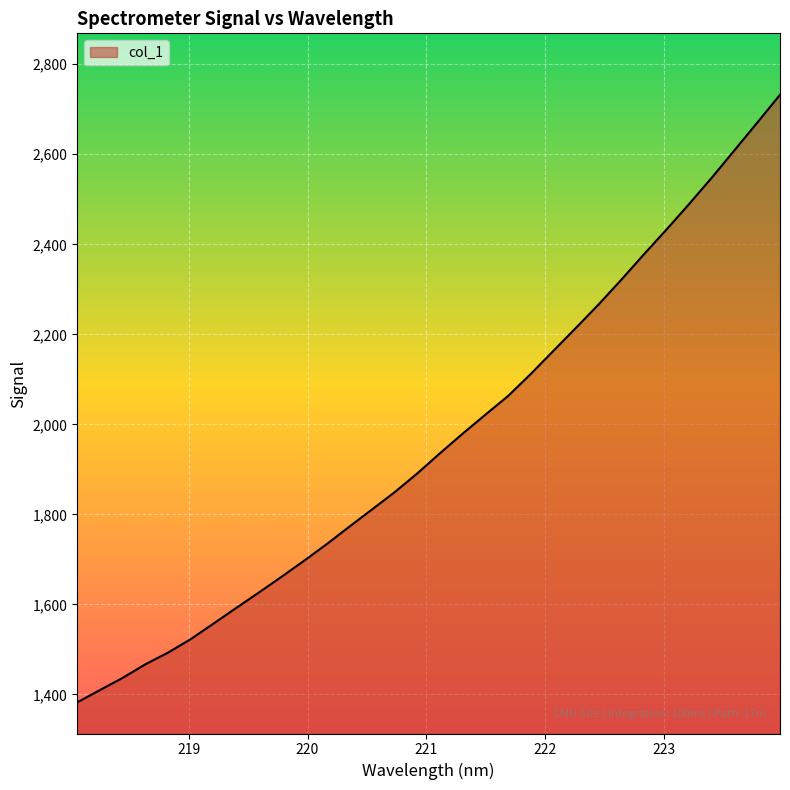

What is the smallest value displayed?

1382.0